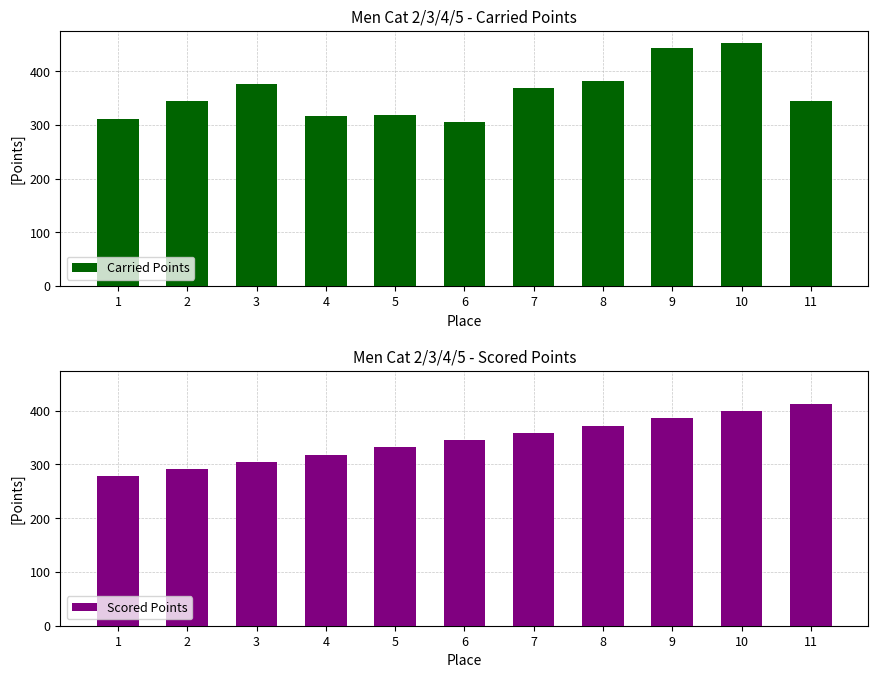

Is the value of Scored Points at 2 greater than the value of Carried Points at 3?

No